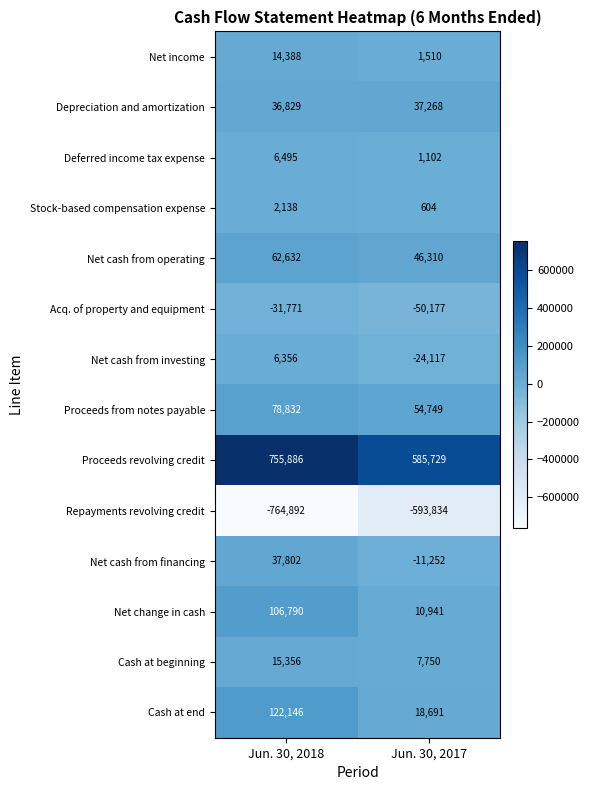

Count the number of categories in the chart.

2